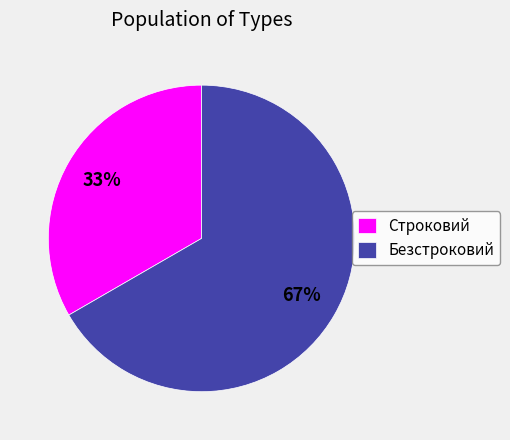

True or false: Безстроковий accounts for 67% of the total.

True